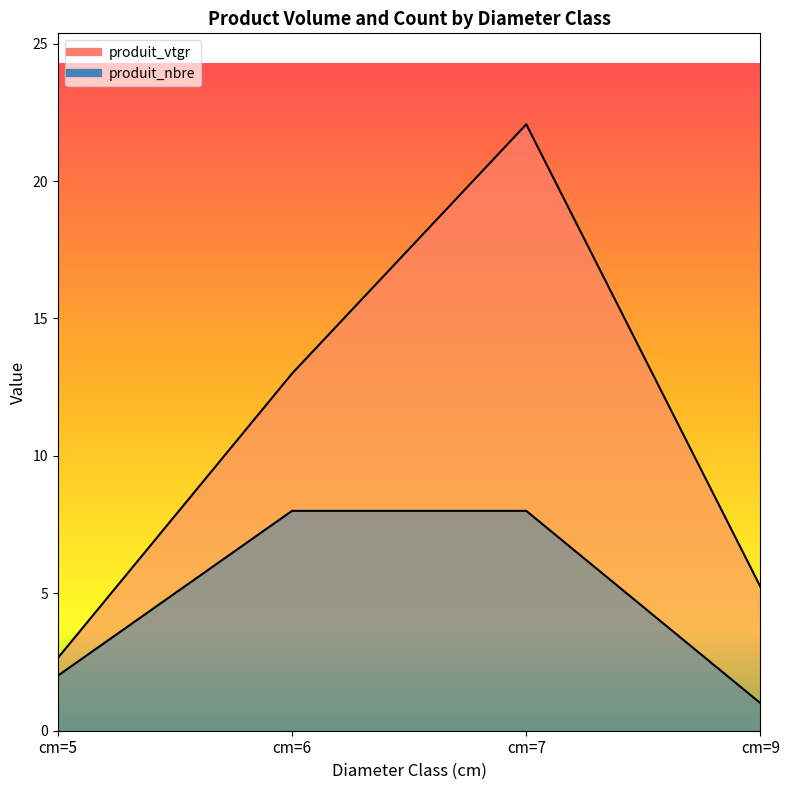

Which series has the widest spread of values?

produit_vtgr